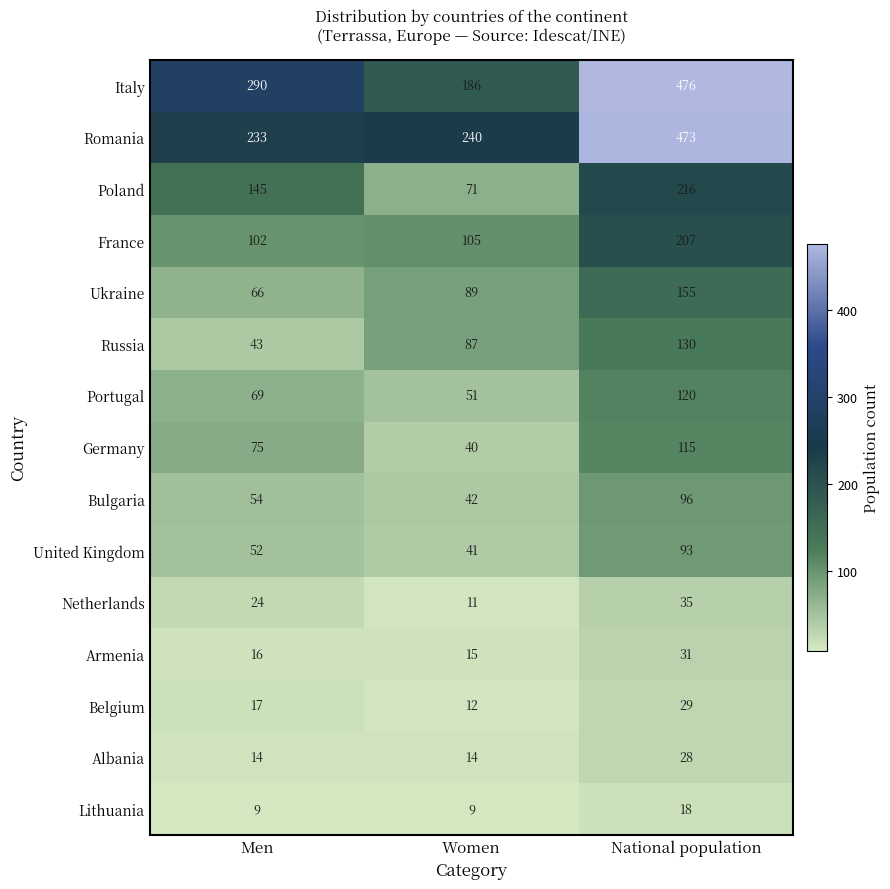

Rank the series by their maximum value, from lowest to highest.

Lithuania, Albania, Belgium, Armenia, Netherlands, United Kingdom, Bulgaria, Germany, Portugal, Russia, Ukraine, France, Poland, Romania, Italy